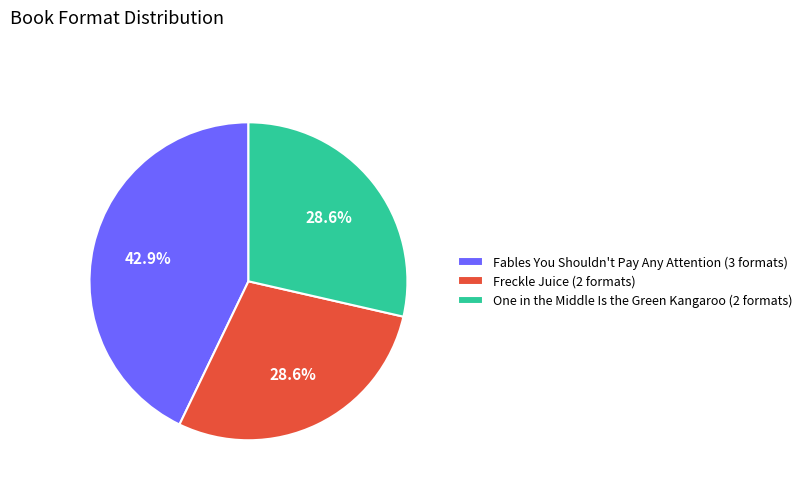

How many slices are in this pie chart?

3